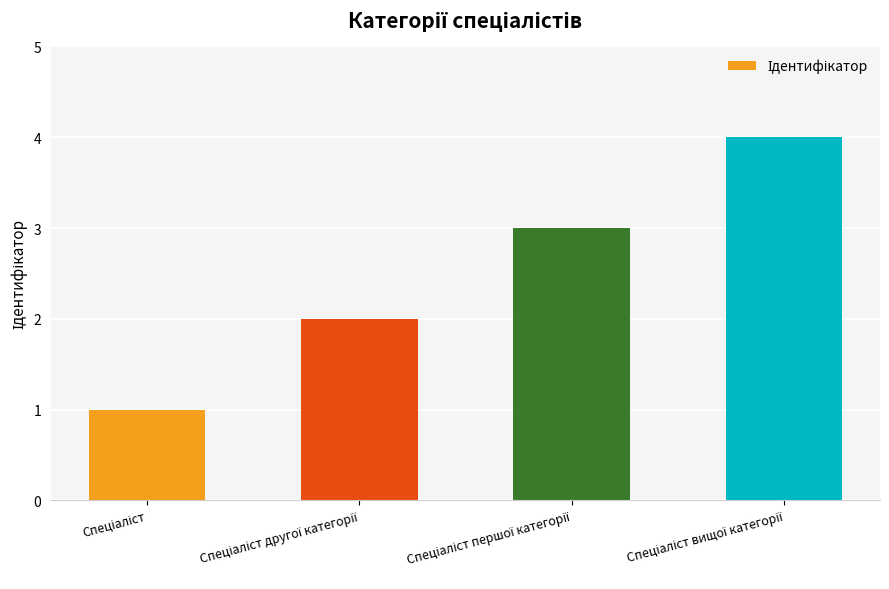

What is the greatest value displayed?

4